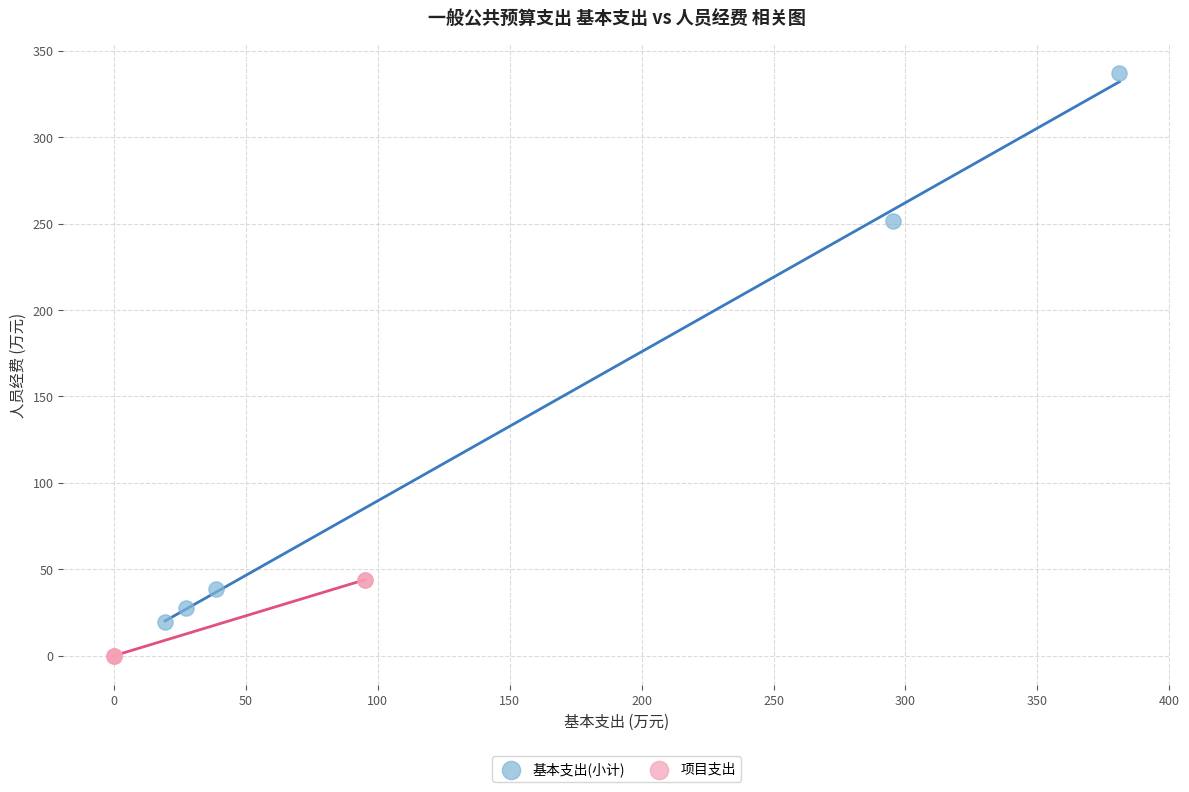

Which series contains the lowest Y value?

项目支出